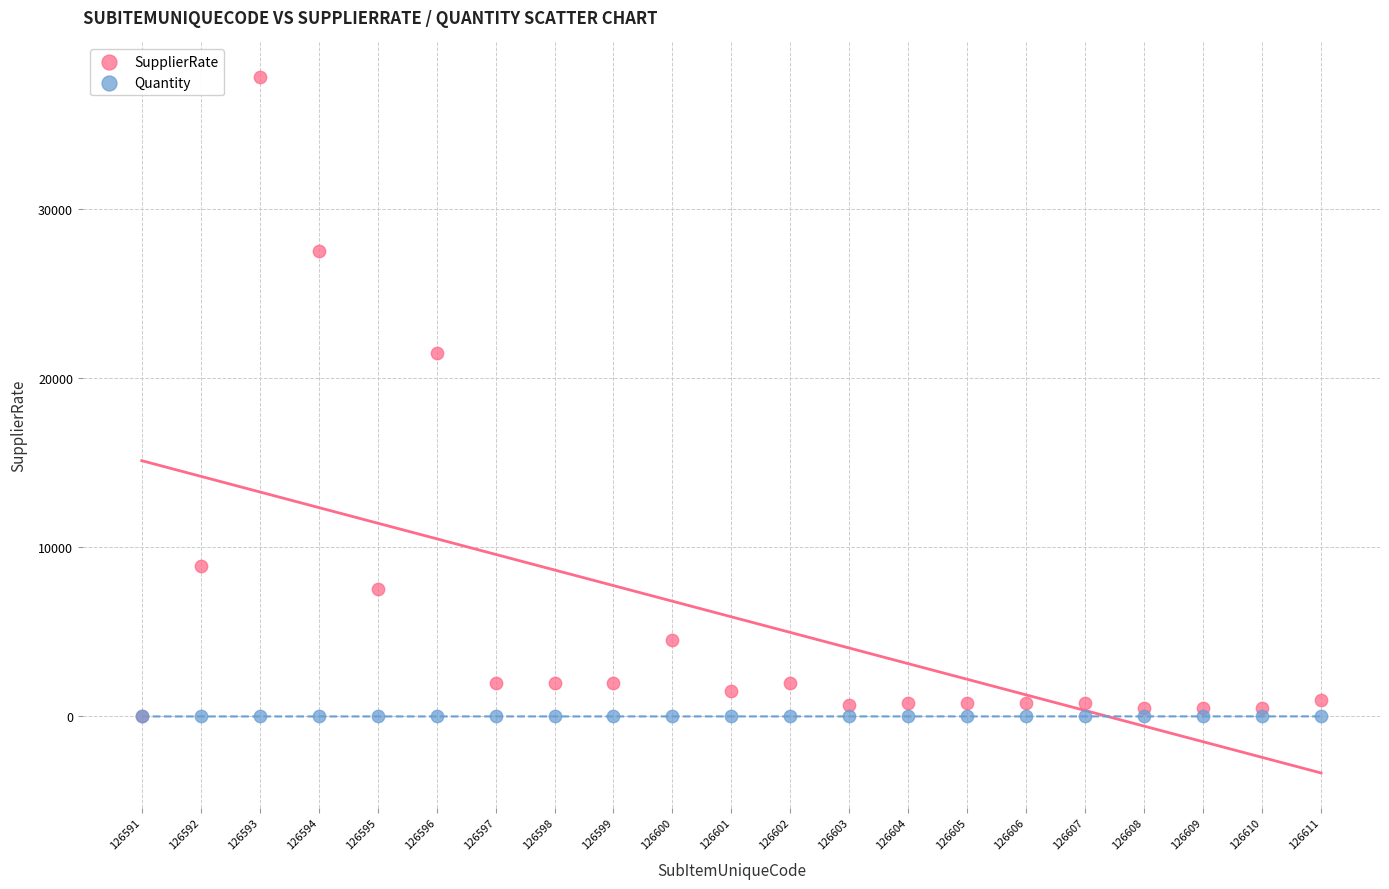

Across all series, what Y value is closest to 18905?

21500